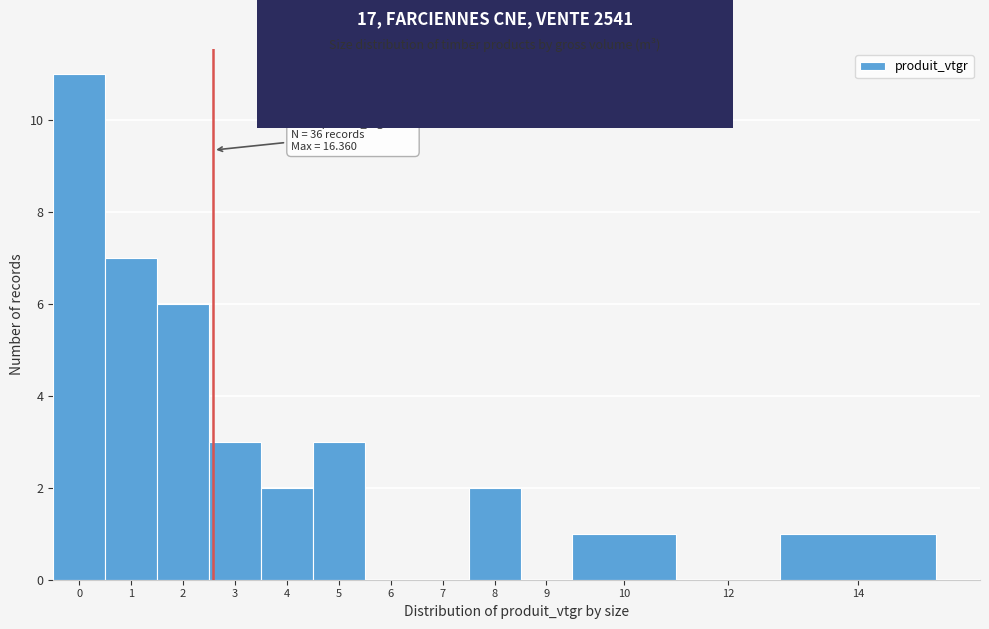

Reading left to right, what are all the values shown in this chart?

0=11	1=7	2=6	3=3	4=2	5=3	6=0	7=0	8=2	9=0	10=1	12=0	14=1